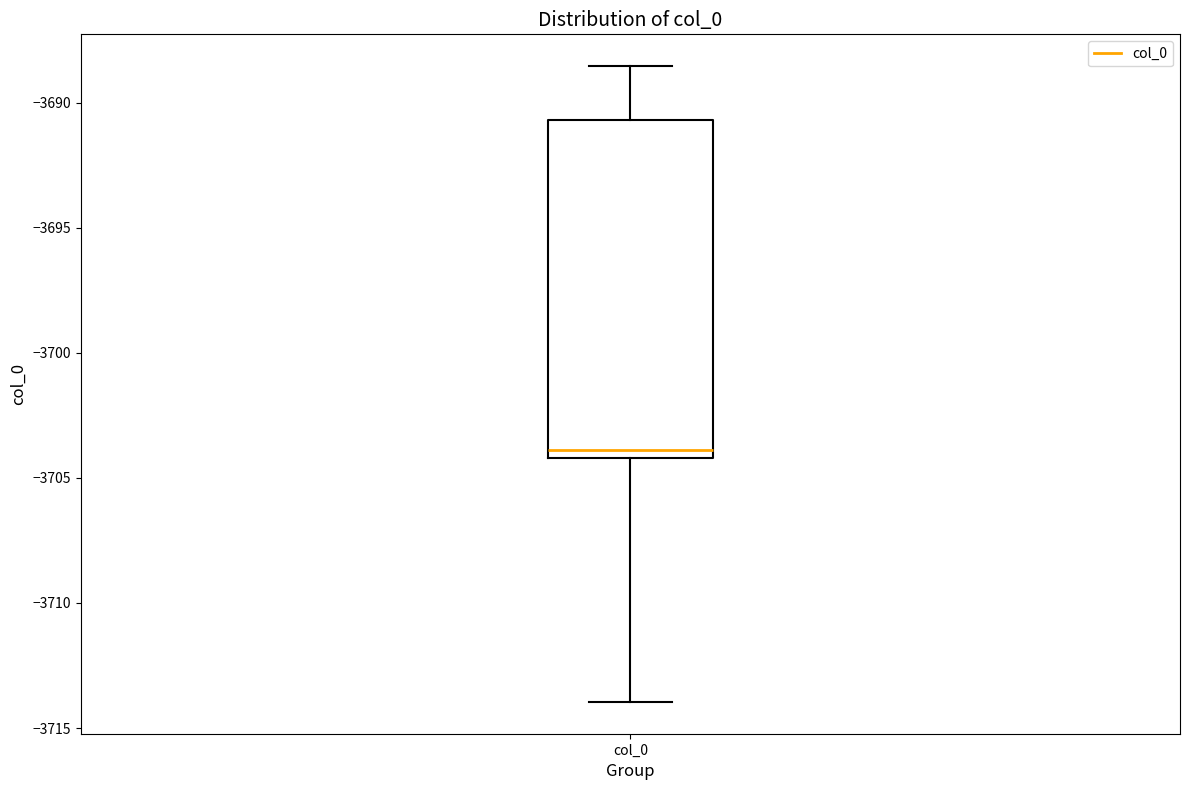

Transcribe this box plot: give where the median line is, the range the box spans, and where the two whiskers end, as read against the y-axis. The values are not printed on the chart, so give them approximately, as read against the axis.

median -3704.0 (just above the box's lower edge), box -3704.0 to -3690.5, whiskers -3714.0 to -3688.5